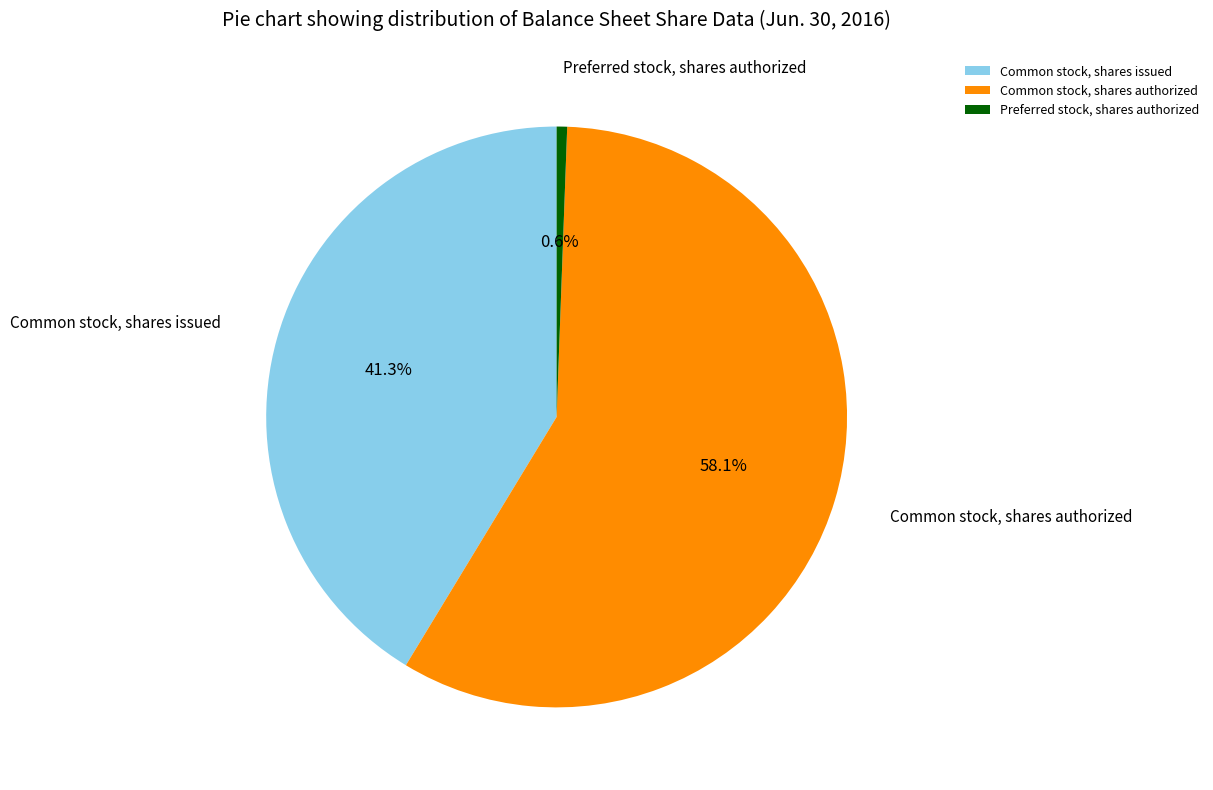

Approximately how many times larger is the value at Common stock, shares issued compared to Common stock, shares authorized?

0.7